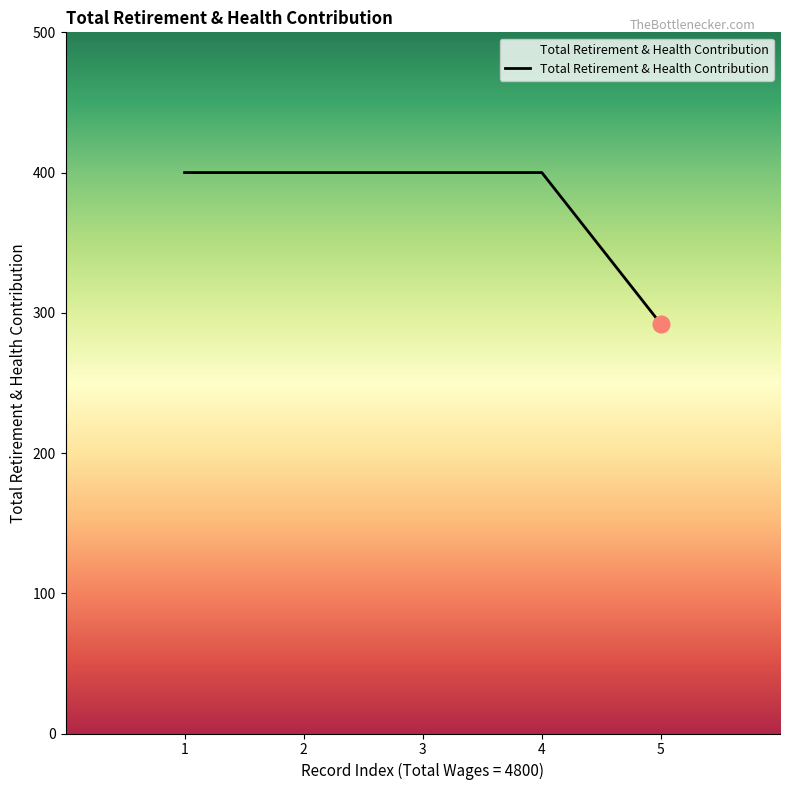

The value at 5 is 292. True or false?

True